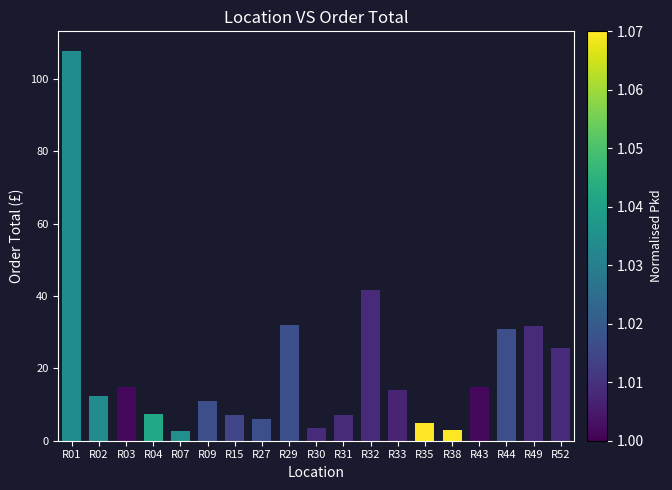

The chart shows a value of 12.5 at R04. True or false?

False